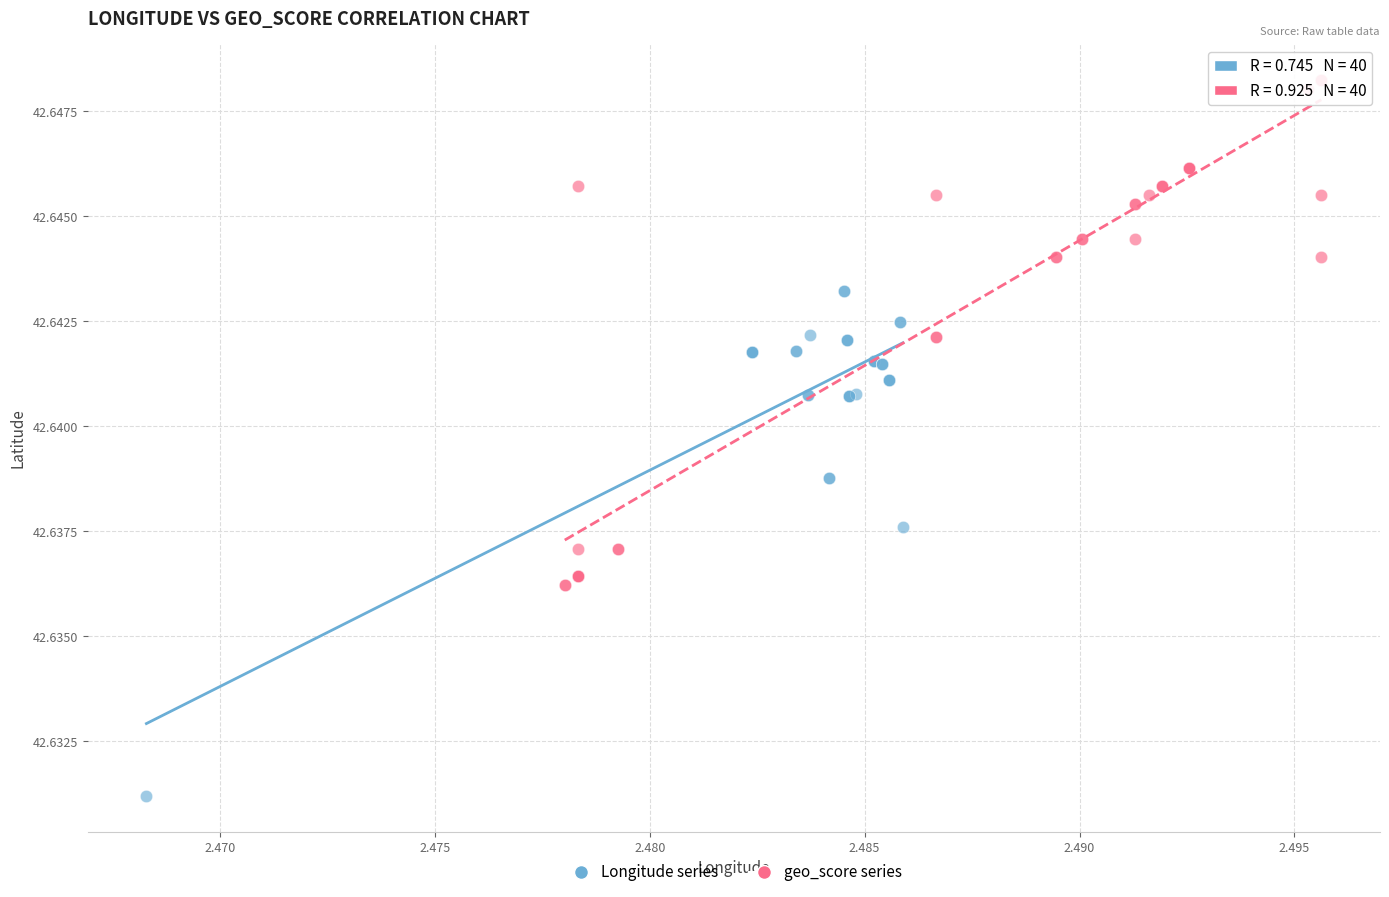

Which series contains the lowest Y value?

Longitude series